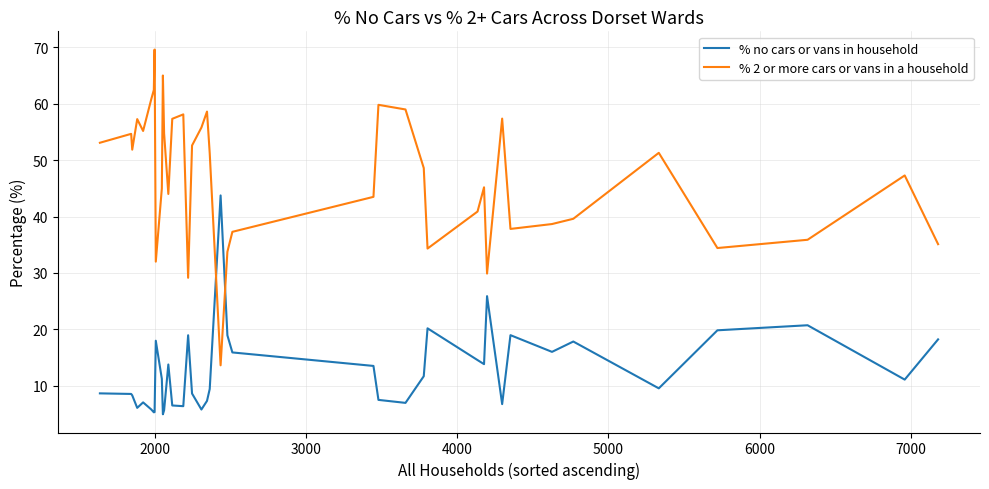

At how many categories does at least one series exceed 25?

40